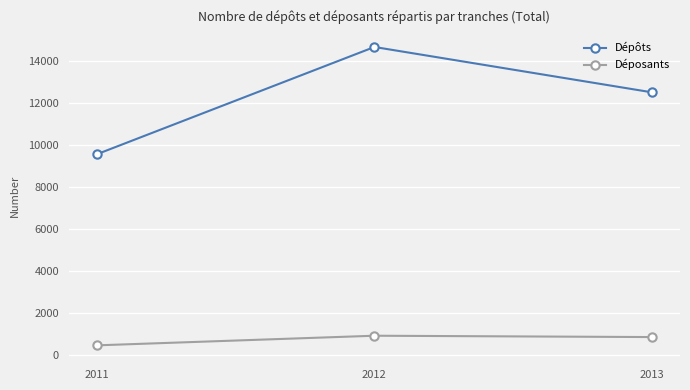

Between 2012 and 2013, which series saw the biggest shift?

Dépôts